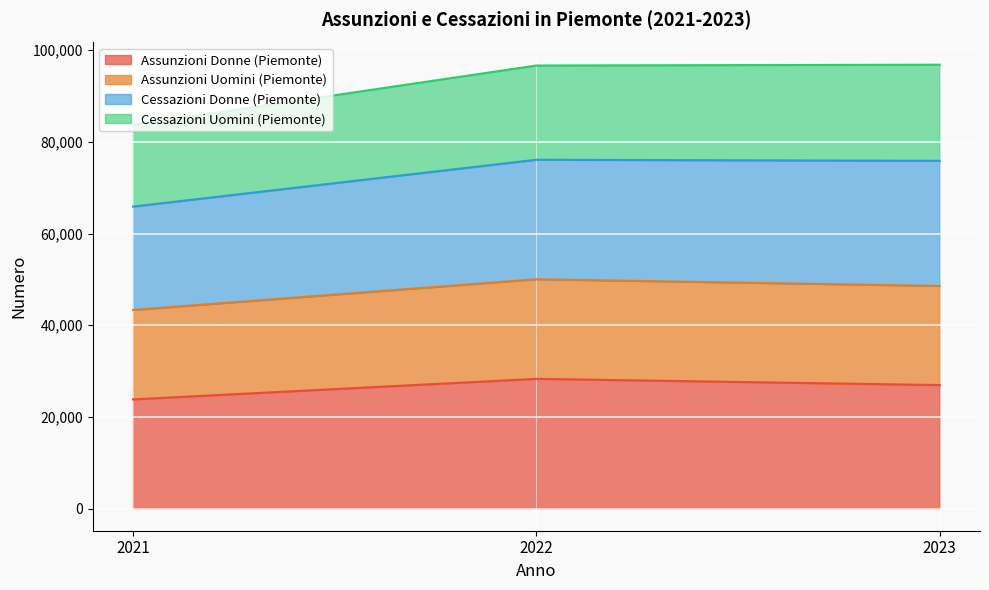

How many categories are shown in the chart?

3